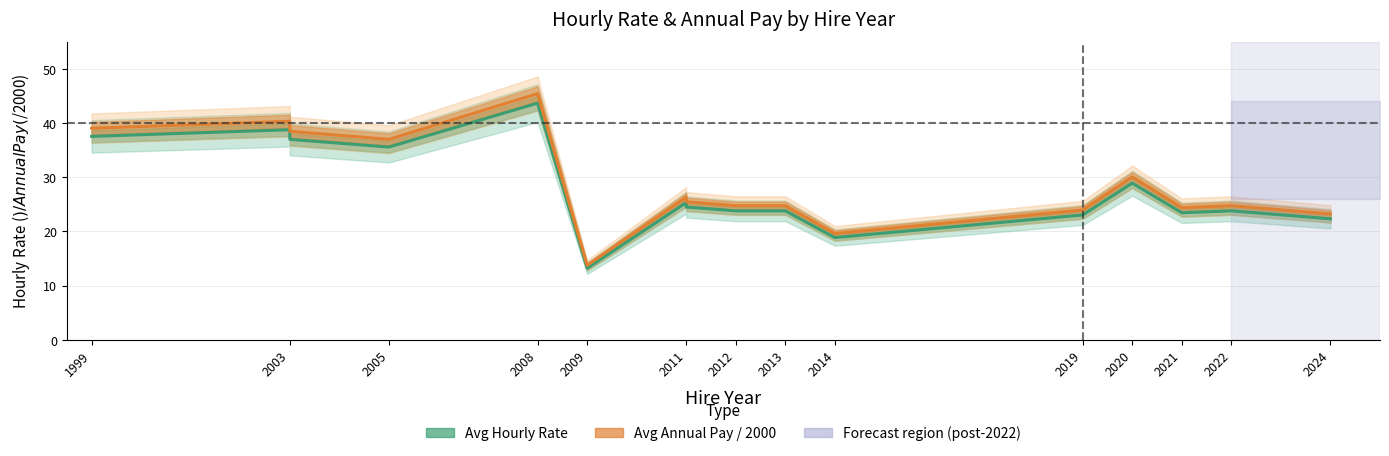

What is the highest value of the Avg Annual Pay / 2000 series?

45.4